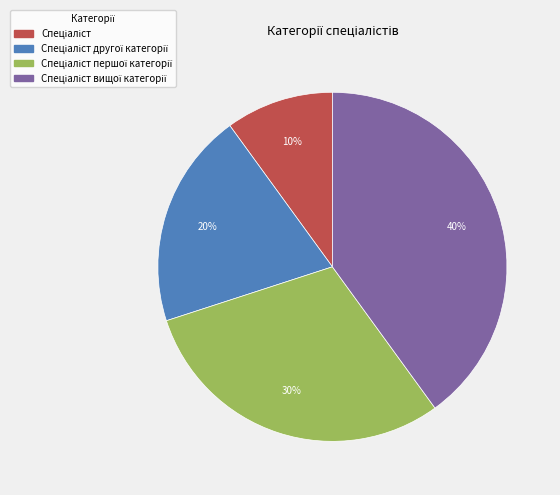

To the nearest percent, what is the difference between the largest and smallest slice percentages?

30%